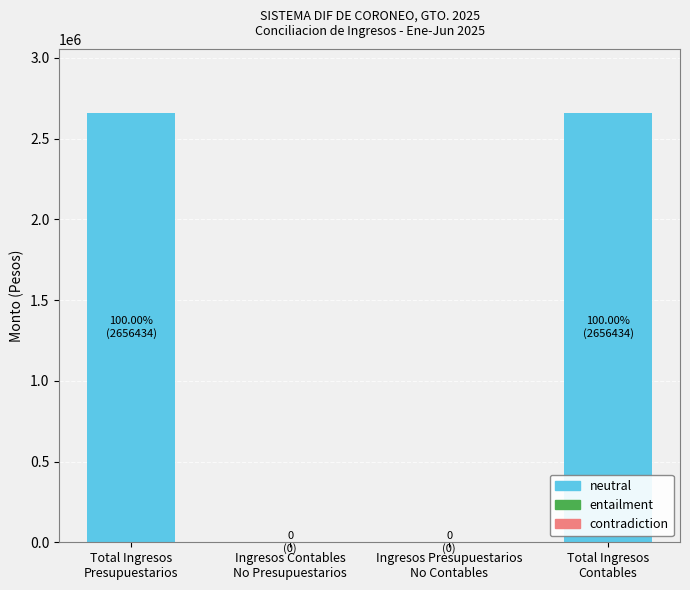

Count the number of categories in the chart.

4